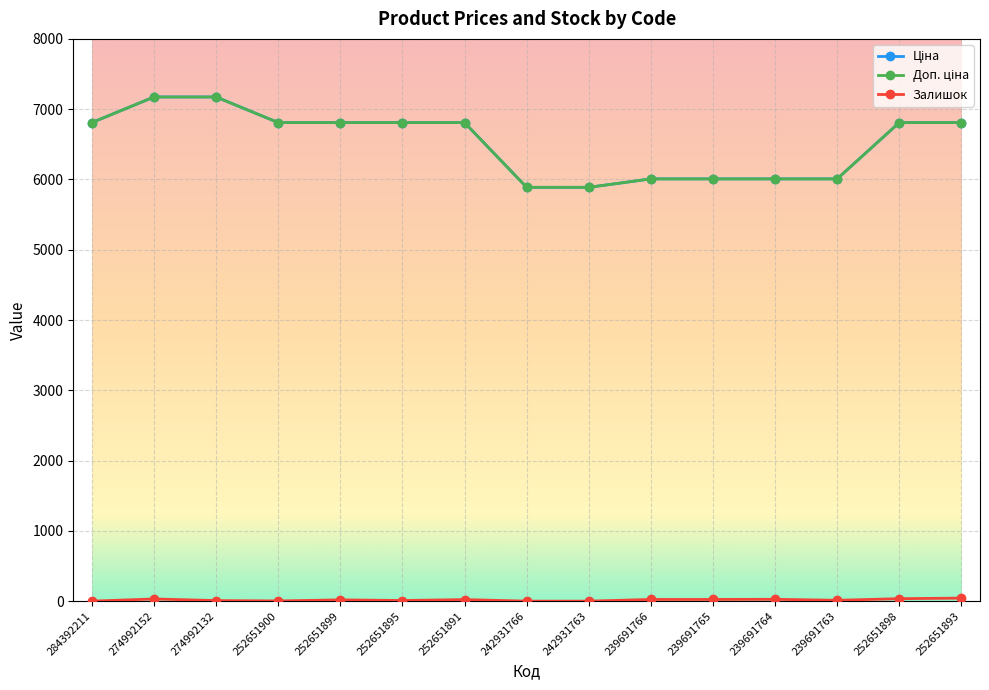

True or false: Доп. ціна has more than 2 interior local peaks.

False